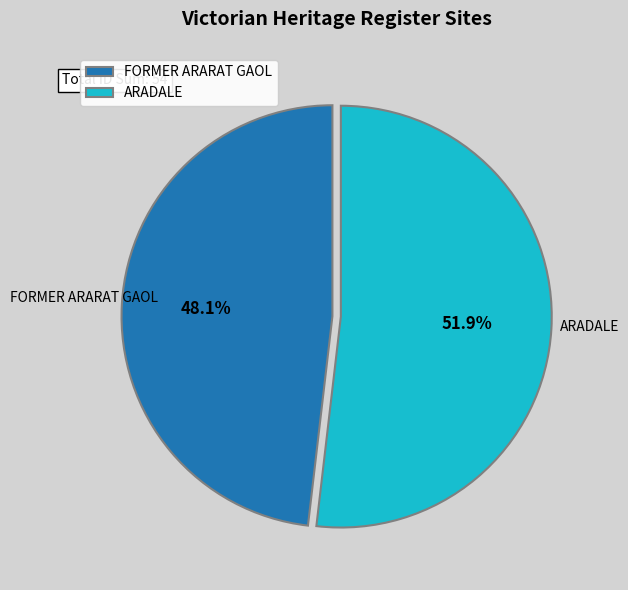

What percentage do ARADALE and FORMER ARARAT GAOL together represent?

100.0%